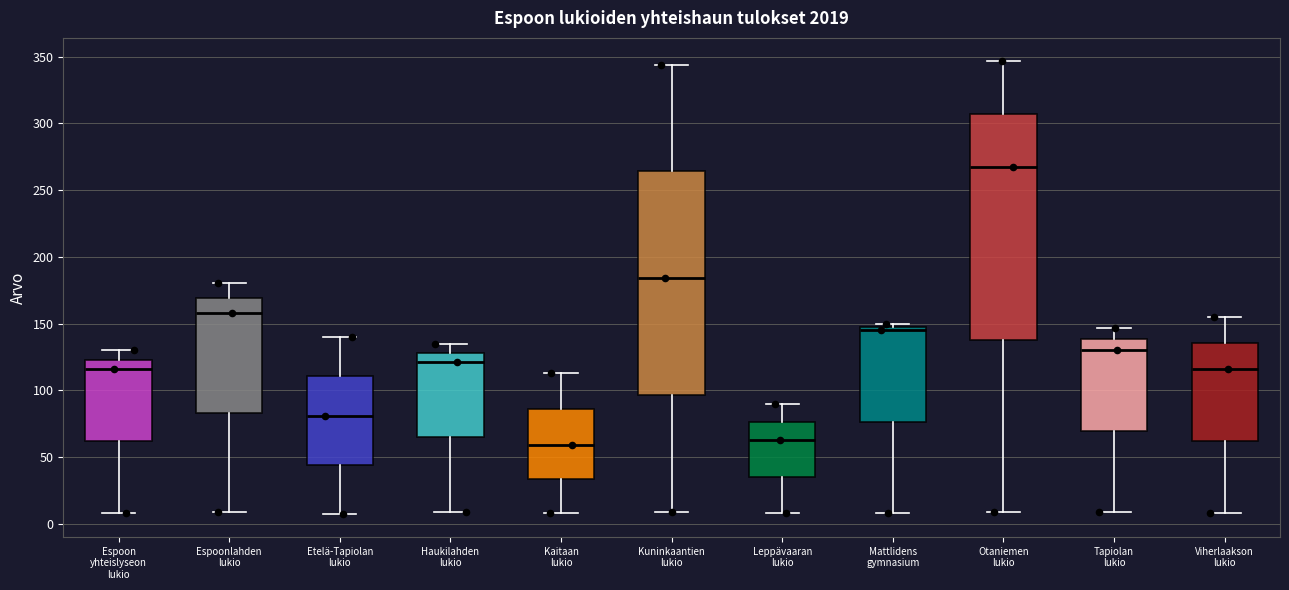

Reading left to right, transcribe this box plot: for each box, give where its median line is, the range the box spans, and where its two whiskers end, as read against the y-axis. The values are not printed on the chart, so give them approximately, as read against the axis.

Espoon yhteislyseon lukio: median 115, box 60 to 125, whiskers 10 to 130
Espoonlahden lukio: median 160, box 85 to 170, whiskers 10 to 180
Etelä-Tapiolan lukio: median 80, box 45 to 110, whiskers 5 to 140
Haukilahden lukio: median 120, box 65 to 130, whiskers 10 to 135
Kaitaan lukio: median 60, box 35 to 85, whiskers 10 to 115
Kuninkaantien lukio: median 185, box 95 to 265, whiskers 10 to 345
Leppävaaran lukio: median 65, box 35 to 75, whiskers 10 to 90
Mattlidens gymnasium: median 145, box 75 to 150, whiskers 10 to 150 (just above the box's upper edge)
Otaniemen lukio: median 265, box 140 to 305, whiskers 10 to 345
Tapiolan lukio: median 130, box 70 to 140, whiskers 10 to 145
Viherlaakson lukio: median 115, box 60 to 135, whiskers 10 to 155